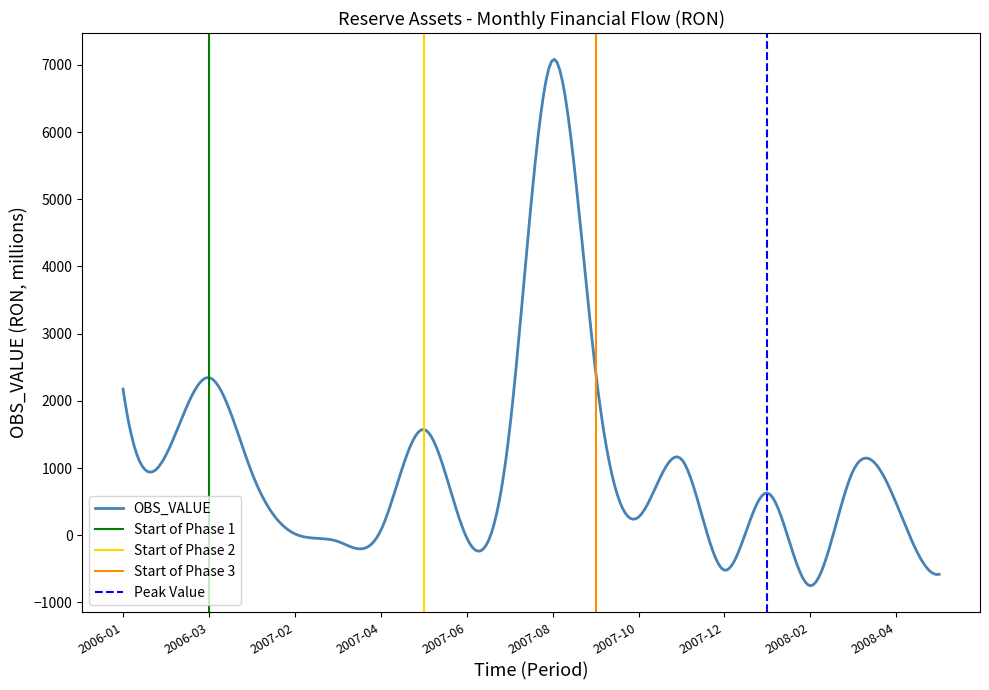

Rank the categories by value from highest to lowest.

2007-08, 2007-09, 2006-03, 2006-01, 2007-05, 2007-07, 2006-02, 2007-11, 2008-03, 2007-01, 2008-01, 2008-04, 2007-10, 2007-04, 2007-02, 2007-06, 2007-03, 2007-12, 2008-05, 2008-02